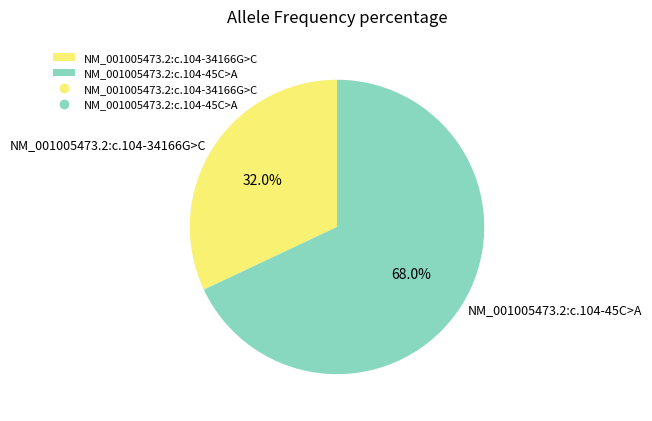

To the nearest percent, what is the average slice percentage?

50%